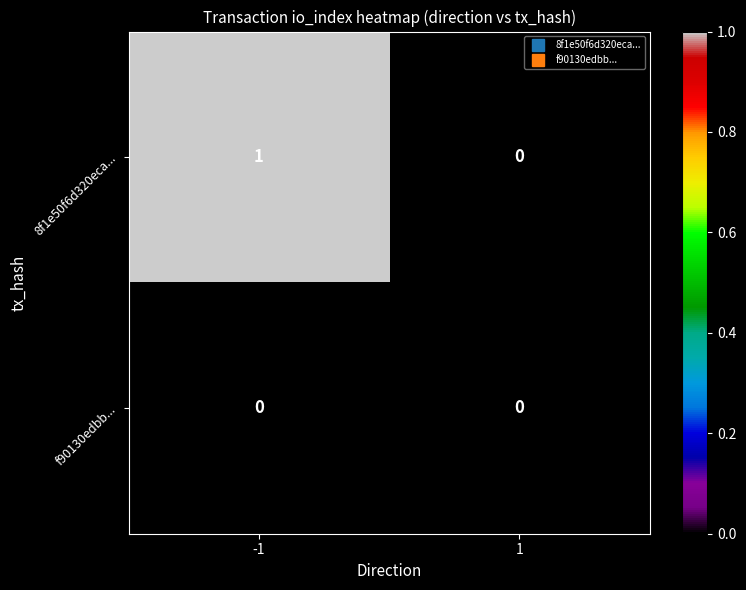

Reading left to right, extract all data points from this chart.

8f1e50f6d320eca...: -1=1	1=0
f90130edbb...: -1=0	1=0